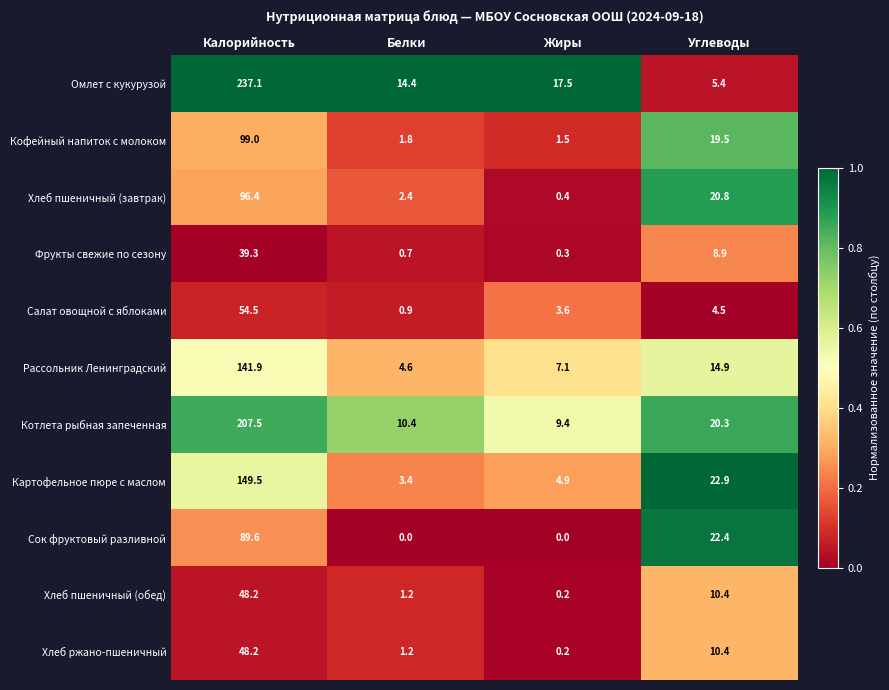

The Кофейный напиток с молоком series shows 1.5 at Жиры. True or false?

True